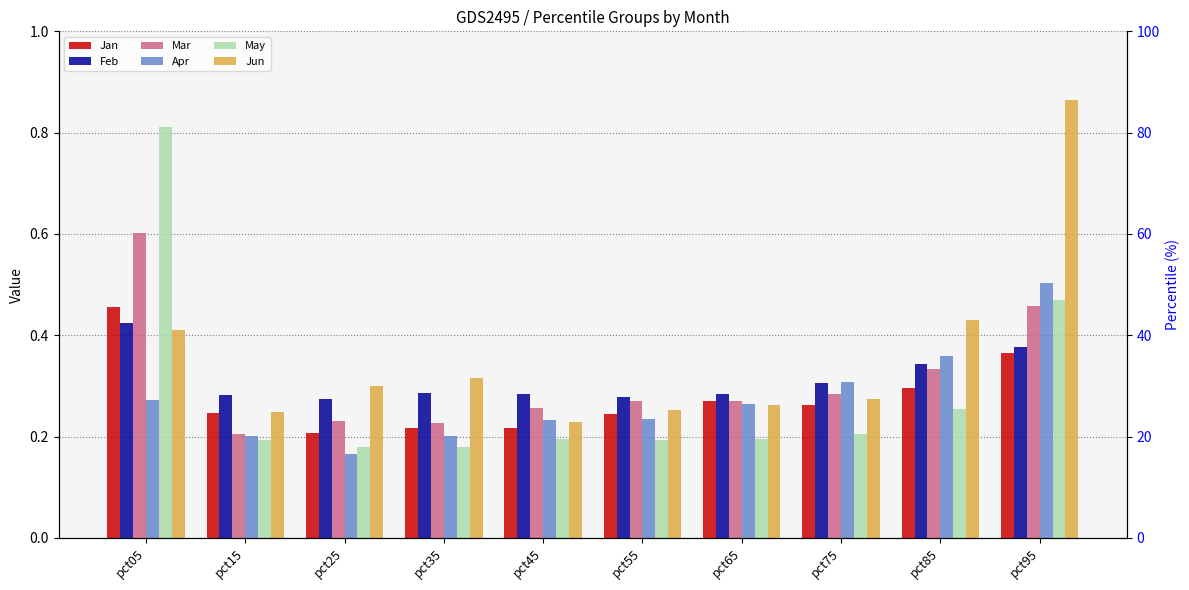

Which series changed the most between pct55 and pct65?

Apr